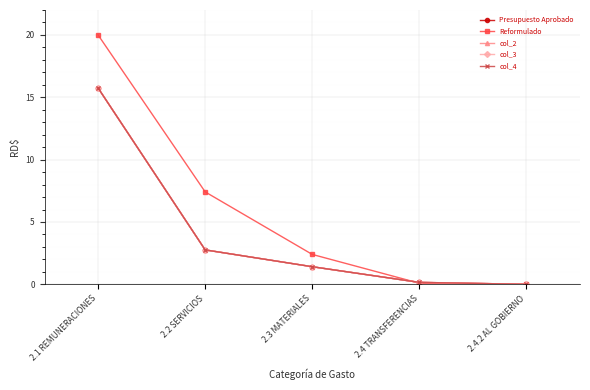

Is the value of col_4 at 2.4.2 AL GOBIERNO greater than the value of Presupuesto Aprobado at 2.1 REMUNERACIONES?

No